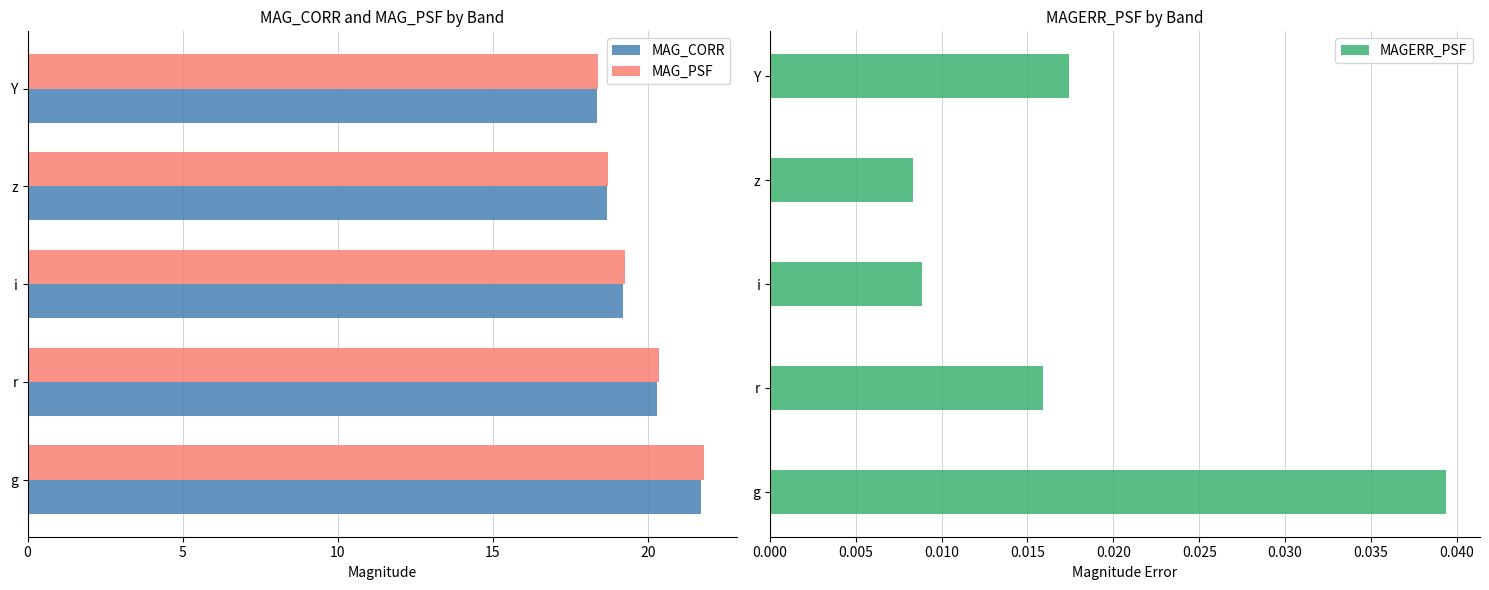

True or false: MAG_PSF has a value of 18.4 at Y.

True